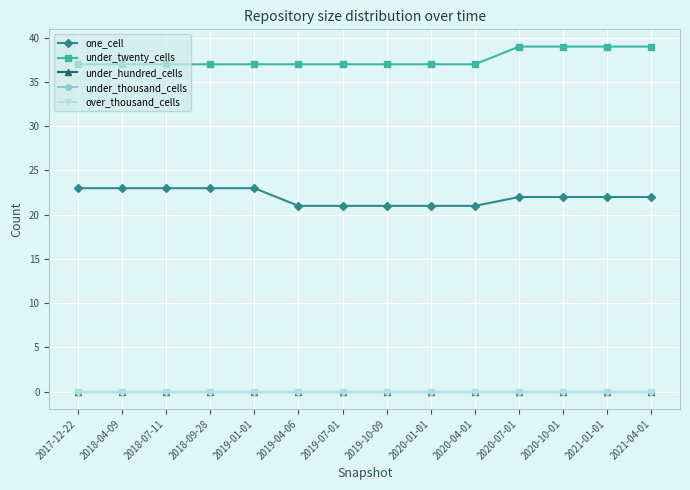

Does the chart have visible grid lines?

Yes